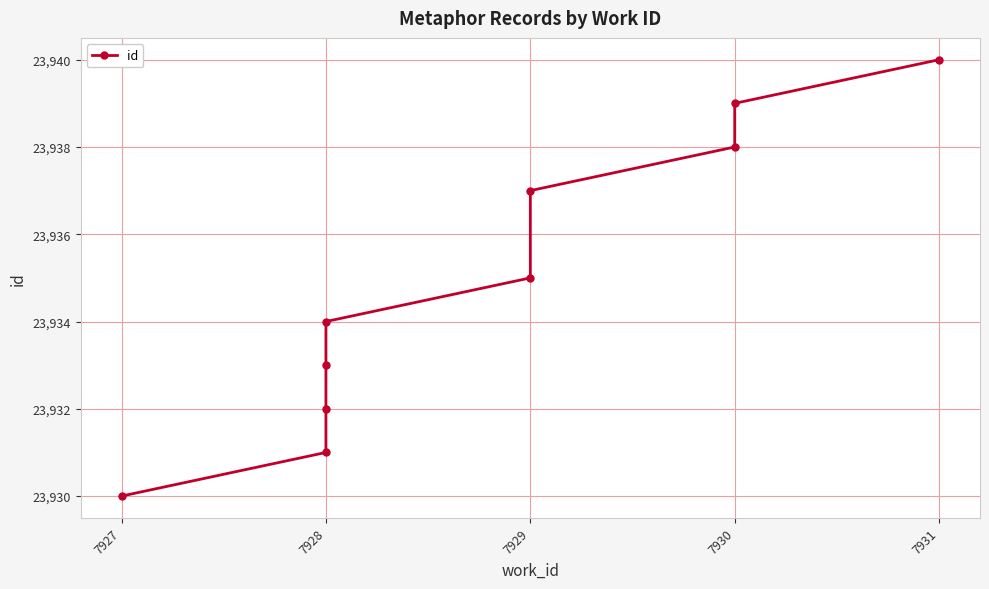

The value at 7931 is 4895. True or false?

False